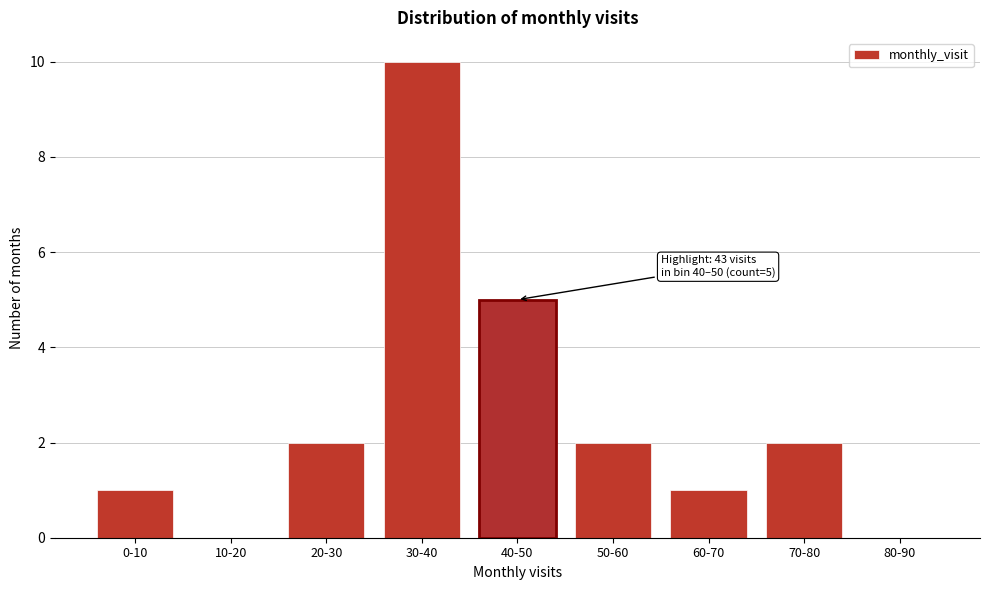

Reading left to right, transcribe all the data shown in this chart.

0-10=1	10-20=0	20-30=2	30-40=10	40-50=5	50-60=2	60-70=1	70-80=2	80-90=0